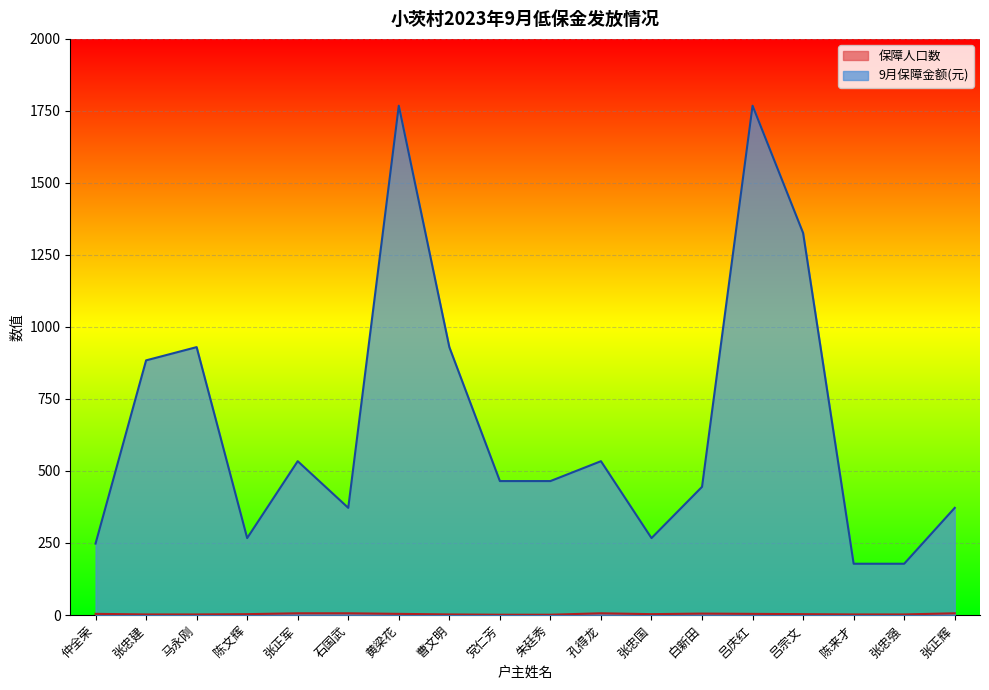

Between 朱廷秀 and 马永刚, which is larger?

马永刚